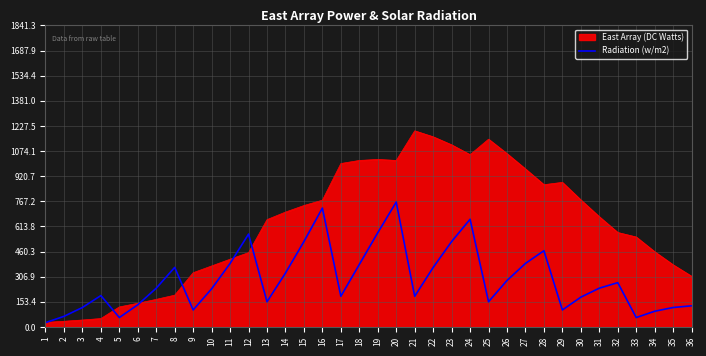

List the series in order of their peak value, highest first.

East Array (DC Watts), Radiation (w/m2)